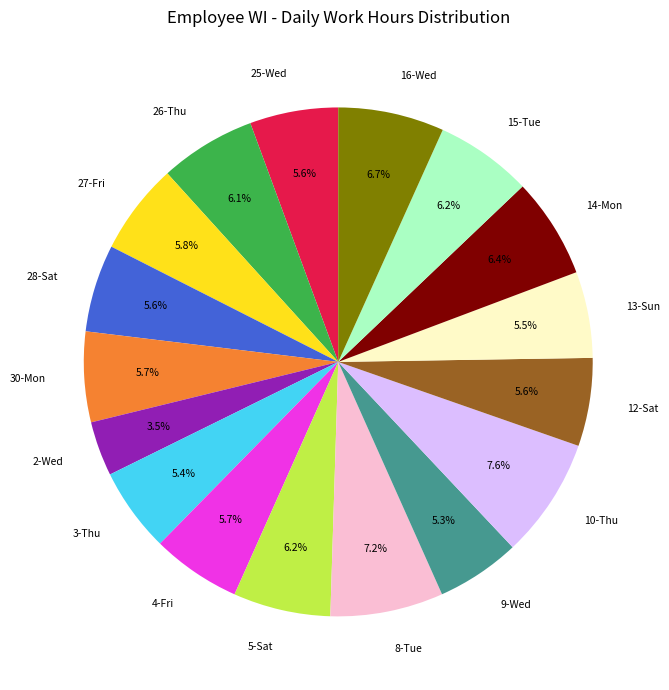

To the nearest percent, what is the difference between the largest and smallest slice percentages?

4%